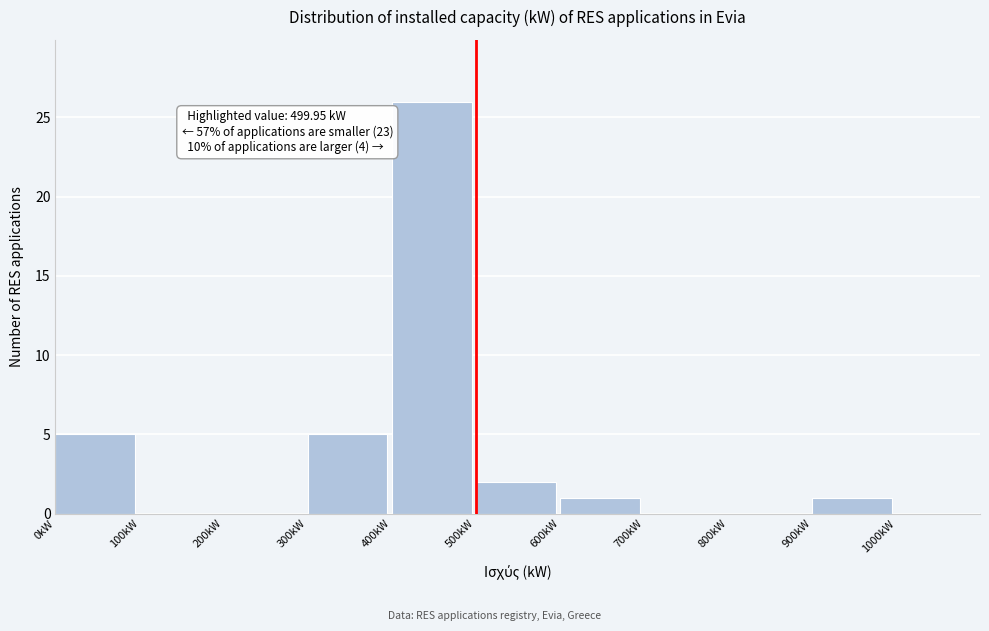

Which range on the x-axis has the tallest bar?

400 to 500